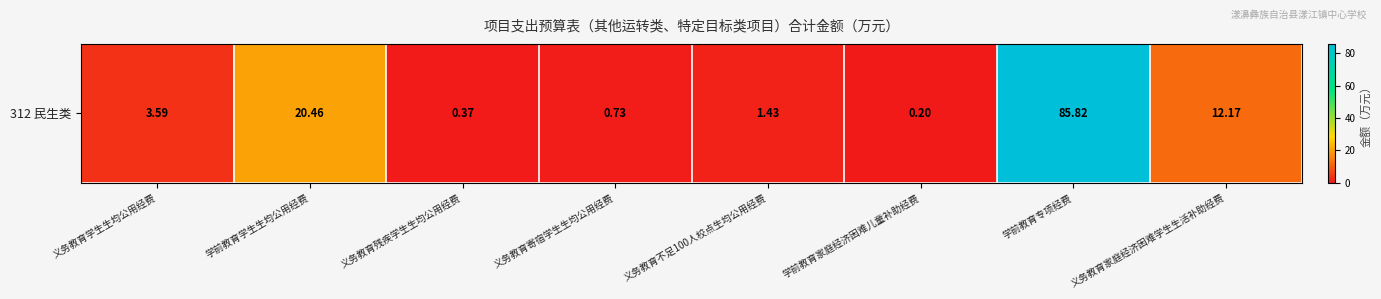

List the labels in order of value, largest first.

学前教育专项经费, 学前教育学生生均公用经费, 义务教育家庭经济困难学生生活补助经费, 义务教育学生生均公用经费, 义务教育不足100人校点生均公用经费, 义务教育寄宿学生生均公用经费, 义务教育残疾学生生均公用经费, 学前教育家庭经济困难儿童补助经费